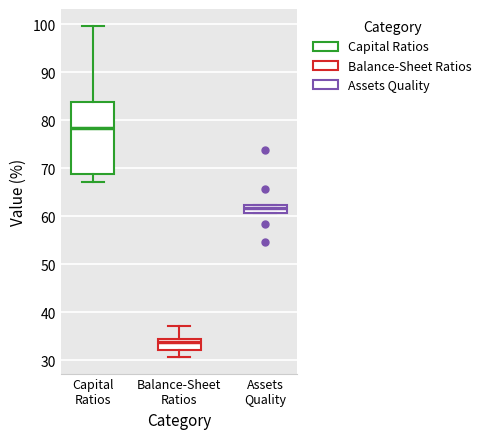

Reading left to right, transcribe this box plot: for each box, give where its median line is, the range the box spans, and where its two whiskers end, as read against the y-axis. The values are not printed on the chart, so give them approximately, as read against the axis.

Capital Ratios: median 78, box 69 to 84, whiskers 67 to 100
Balance-Sheet Ratios: median 34, box 32 to 35, whiskers 31 to 37
Assets Quality: median 62 (just below the box's upper edge), box 61 to 62, whiskers 61 to 62